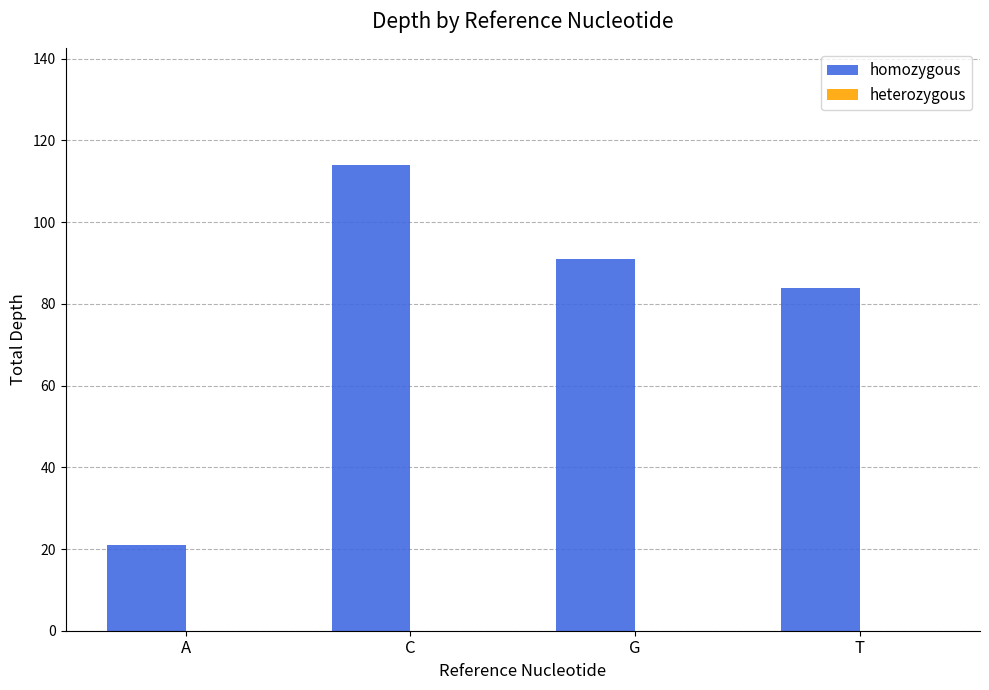

Is it true that the value at A is 15?

False